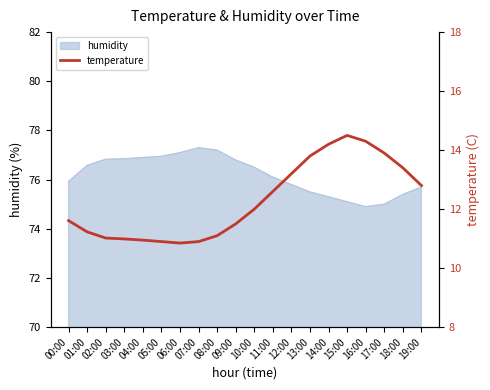

True or false: humidity has a value of 129.0 at 01:00.

False